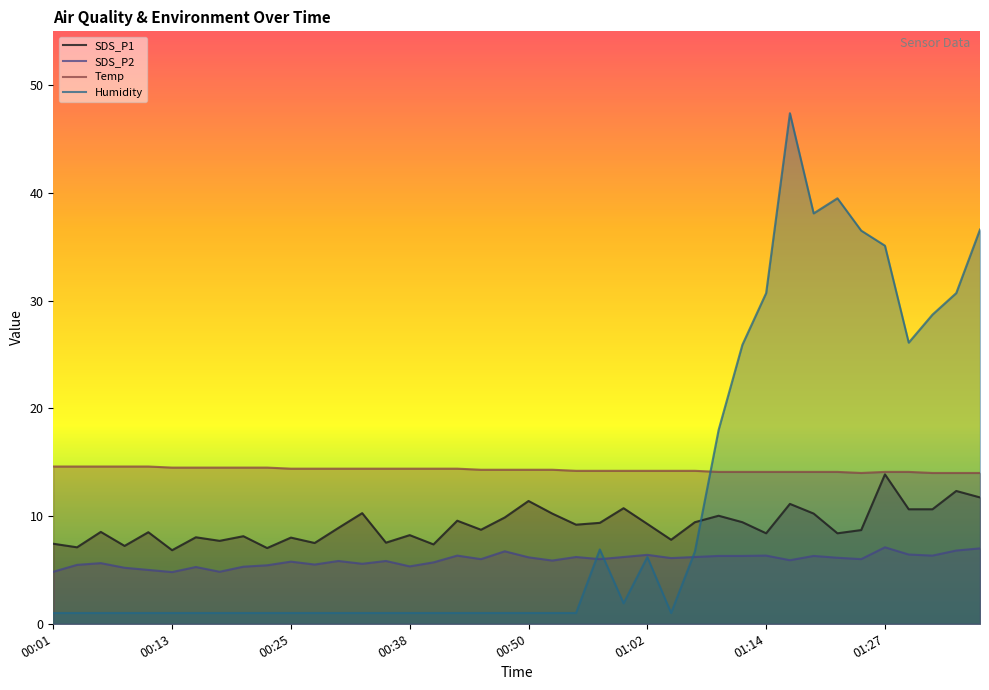

What is the maximum value for Temp?

14.6